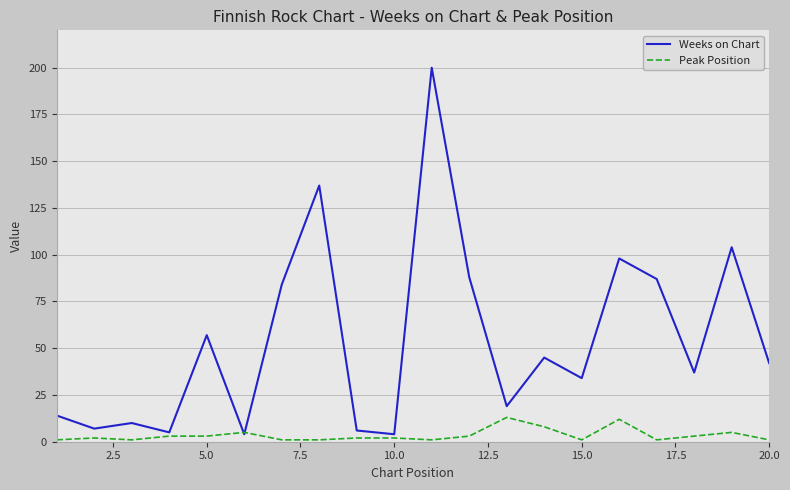

Which series has the largest total across all categories?

Weeks on Chart